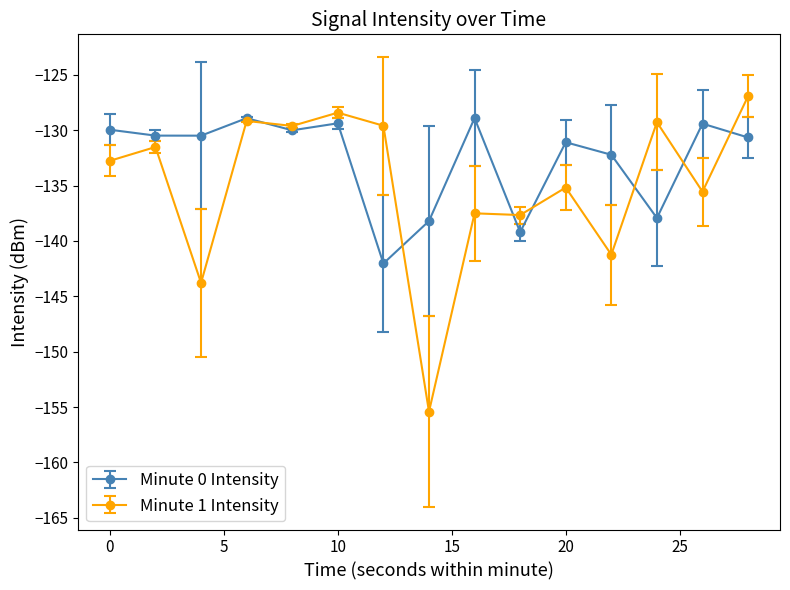

Rank the series by their maximum value, from lowest to highest.

Minute 0 Intensity, Minute 1 Intensity